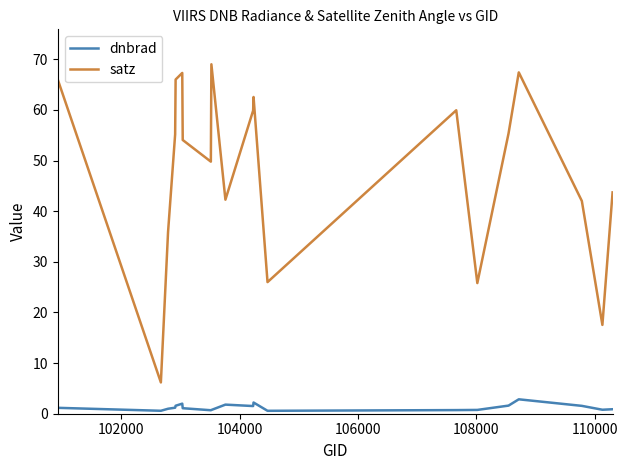

Rank the series by their average value, from highest to lowest.

satz, dnbrad